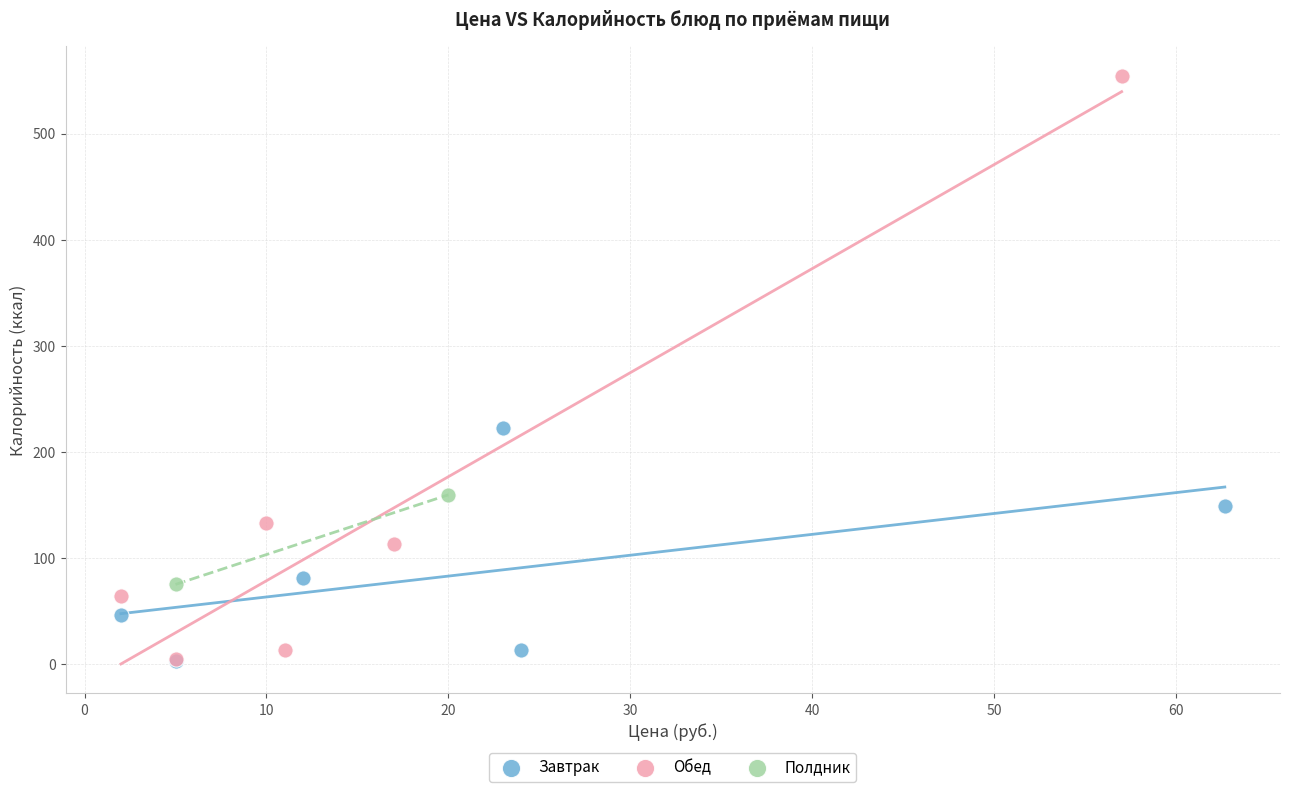

Which series has the widest spread of Y values?

Обед